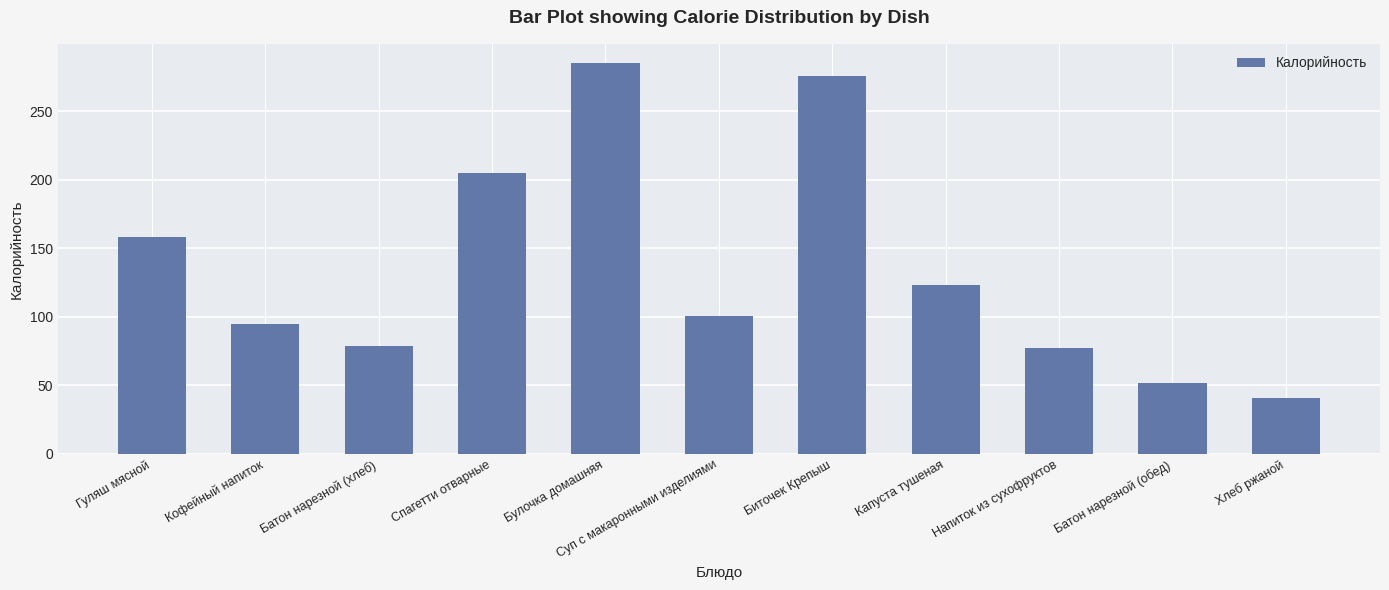

Reading left to right, transcribe all the data shown in this chart.

158	95	79	205	285	101	276	123	77	52	41